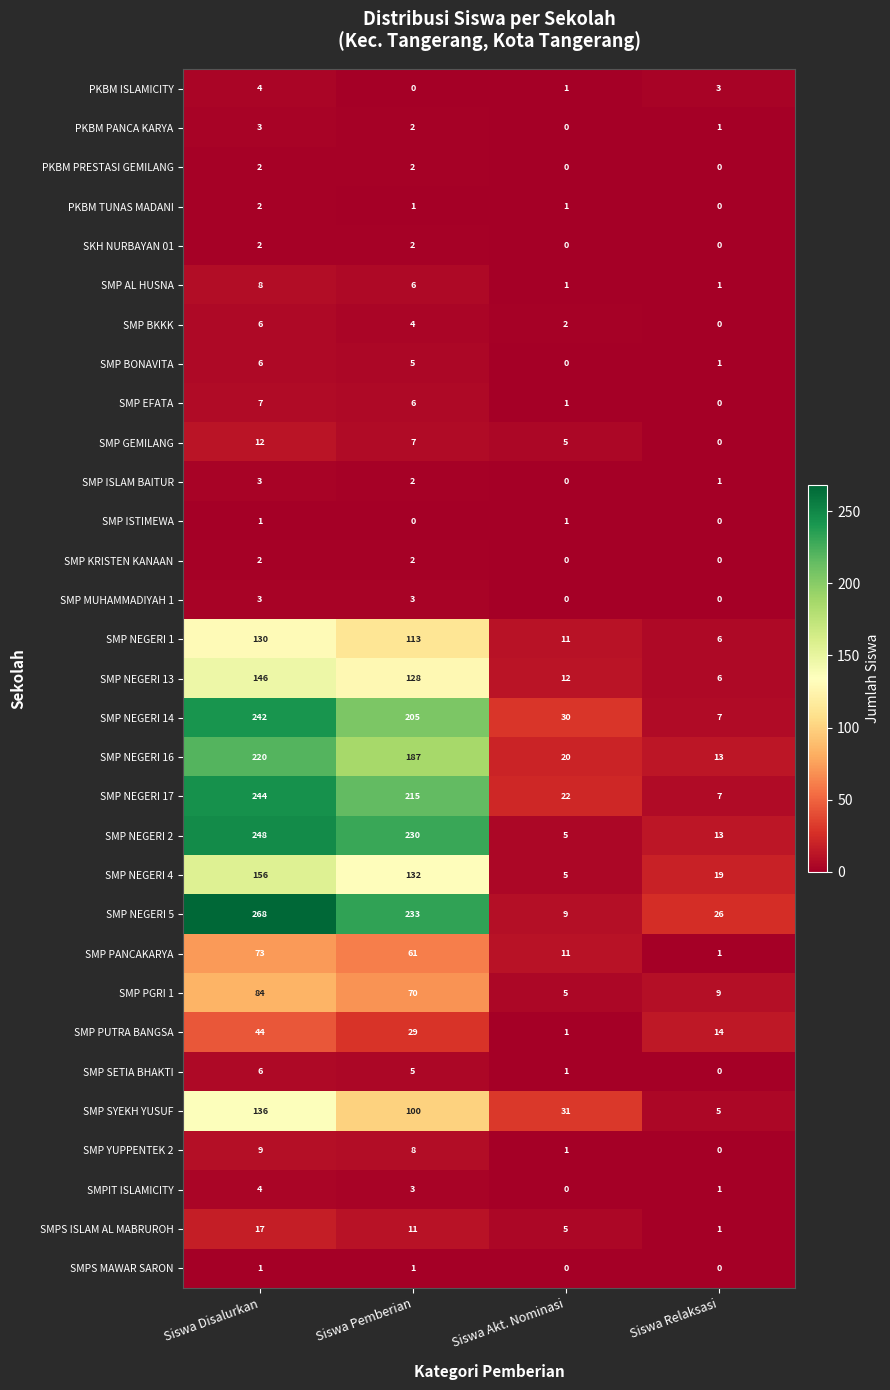

Which category has the highest value in the SMP SYEKH YUSUF series?

Siswa Disalurkan